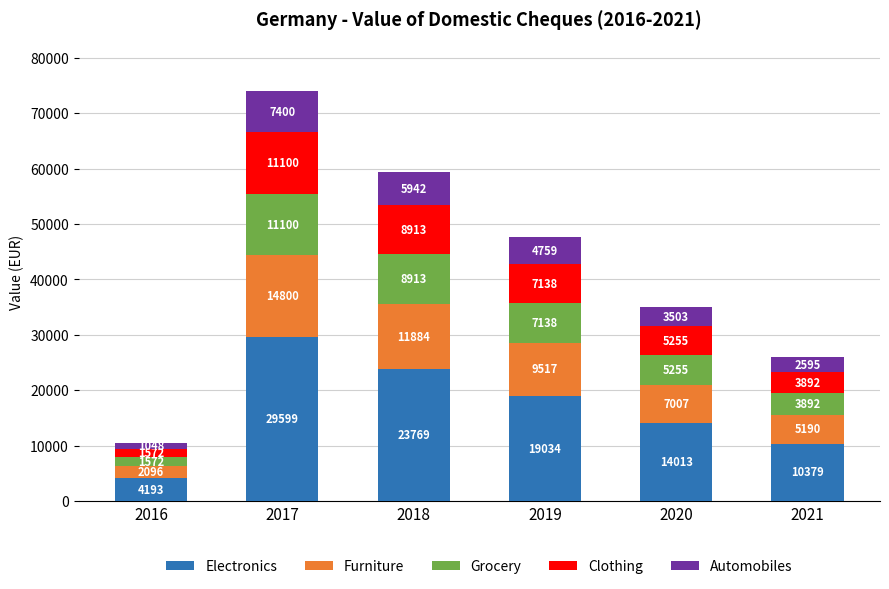

Is it true that Electronics equals 7871.2 at 2019?

False